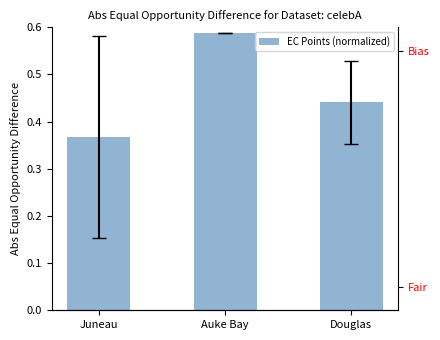

Which category has the highest value across all series?

Auke Bay